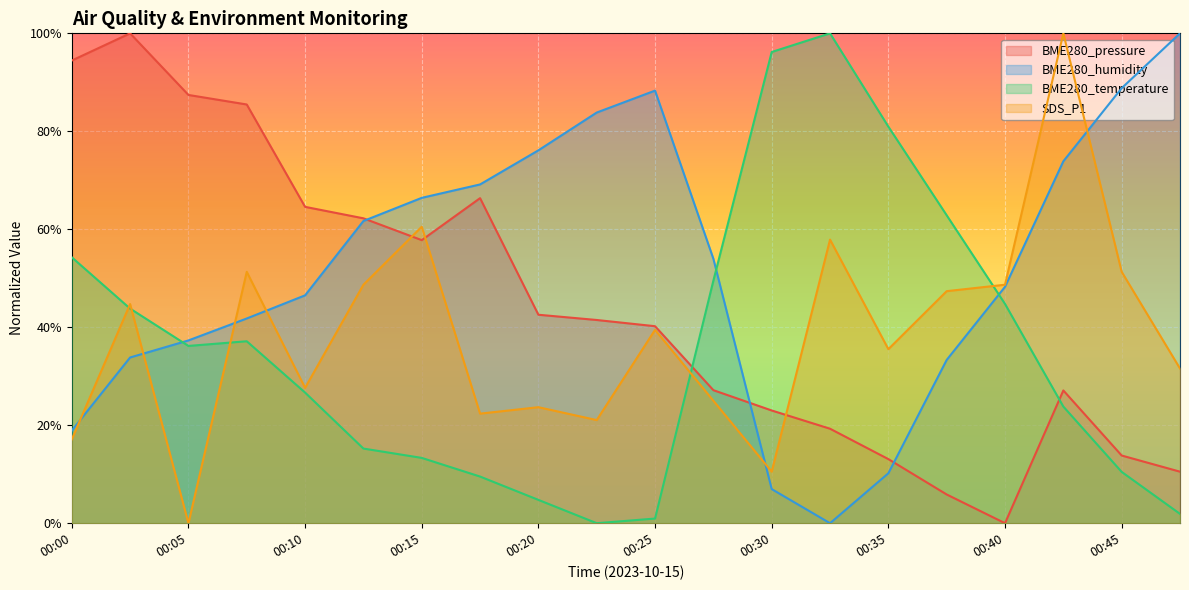

Which series ends up on top after the final intersection of BME280_pressure and BME280_temperature?

BME280_pressure